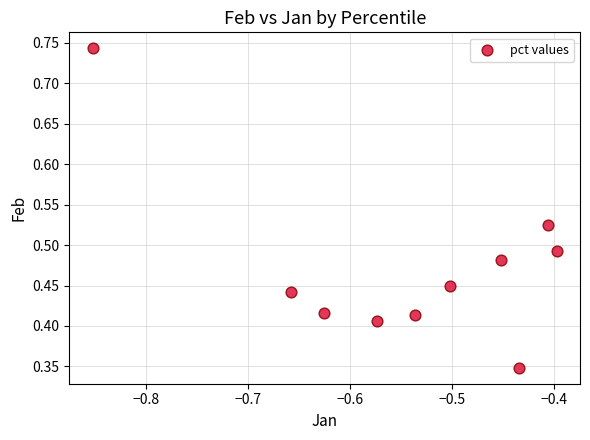

How many points are shown in the scatter plot?

10